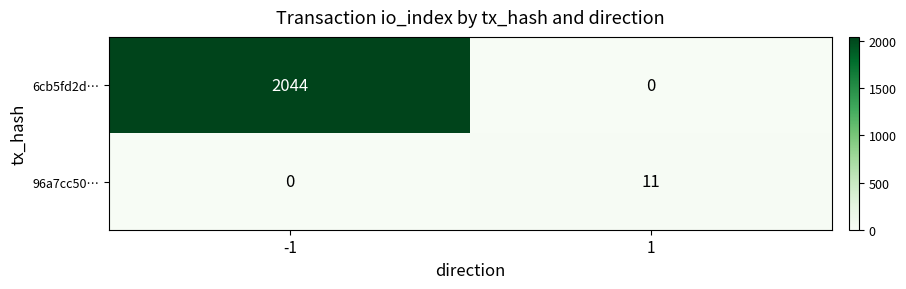

How many distinct data groups are displayed?

2